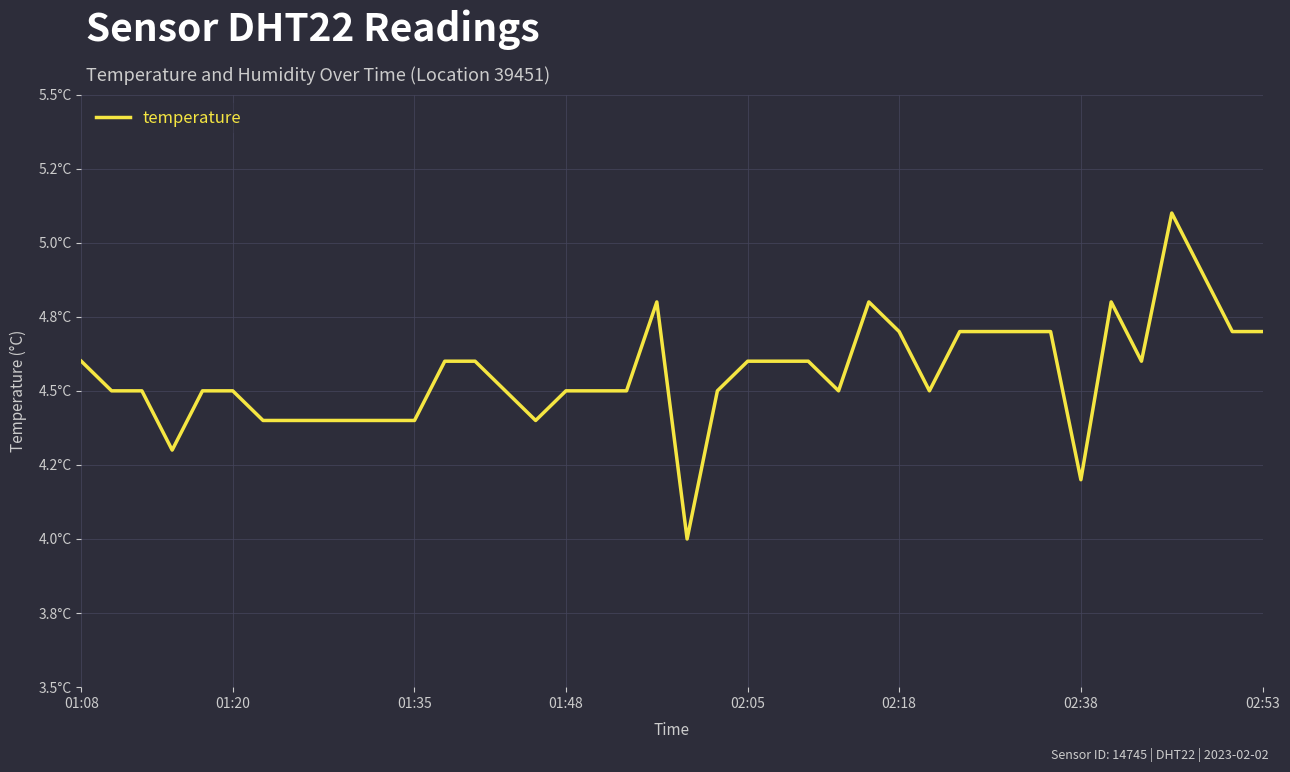

Reading left to right, transcribe all the data shown in this chart.

4.6	4.5	4.5	4.3	4.5	4.5	4.4	4.4	4.4	4.4	4.4	4.4	4.6	4.6	4.5	4.4	4.5	4.5	4.5	4.8	4.0	4.5	4.6	4.6	4.6	4.5	4.8	4.7	4.5	4.7	4.7	4.7	4.7	4.2	4.8	4.6	5.1	4.9	4.7	4.7